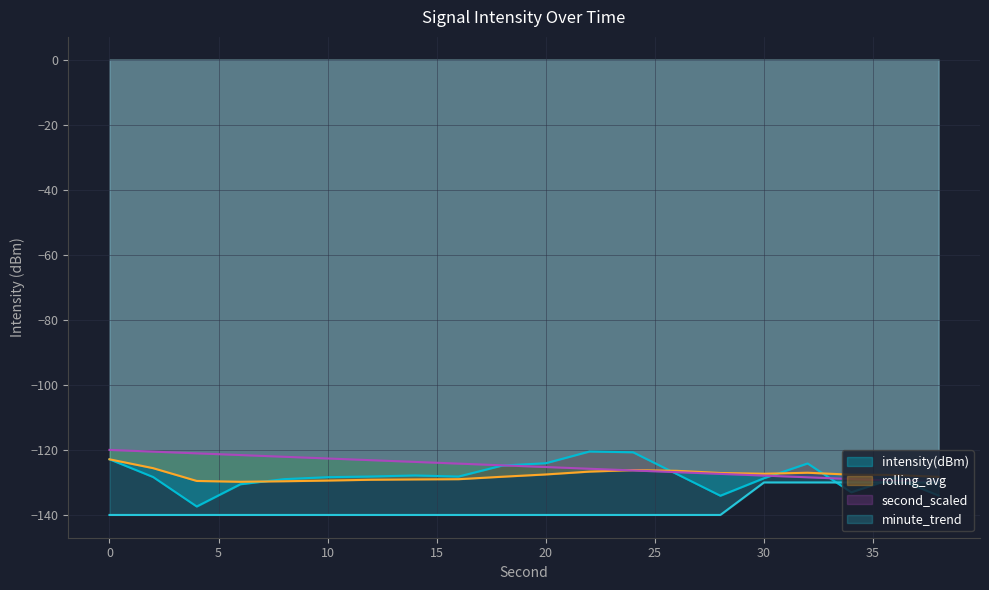

Reading right to left, extract all data points from this chart.

intensity(dBm): -134.0	-128.6	-133.0	-124.2	-128.7	-134.1	-127.4	-120.7	-120.5	-124.1	-124.8	-128.2	-127.9	-128.2	-128.4	-129.0	-130.6	-137.4	-128.3	-122.9
minute_trend: -130.0	-130.0	-130.0	-130.0	-130.0	-140.0	-140.0	-140.0	-140.0	-140.0	-140.0	-140.0	-140.0	-140.0	-140.0	-140.0	-140.0	-140.0	-140.0	-140.0
second_scaled: -130.0	-129.5	-128.9	-128.4	-127.9	-127.4	-126.8	-126.3	-125.8	-125.3	-124.7	-124.2	-123.7	-123.2	-122.6	-122.1	-121.6	-121.1	-120.5	-120.0
rolling_avg: -128.3	-127.7	-127.6	-127.0	-127.3	-127.1	-126.4	-126.2	-126.7	-127.5	-128.3	-129.0	-129.1	-129.2	-129.4	-129.6	-129.8	-129.5	-125.6	-122.9